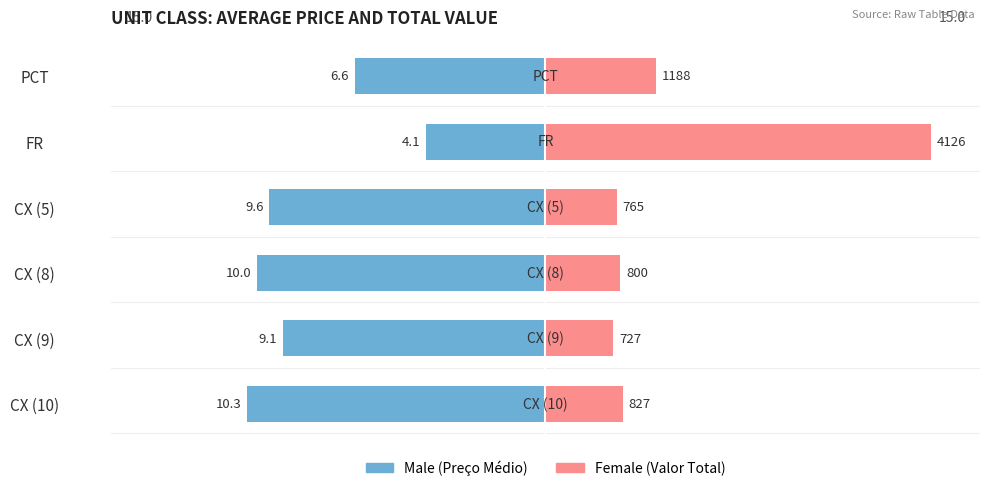

Is it true that Male equals -5.6 at FR?

False